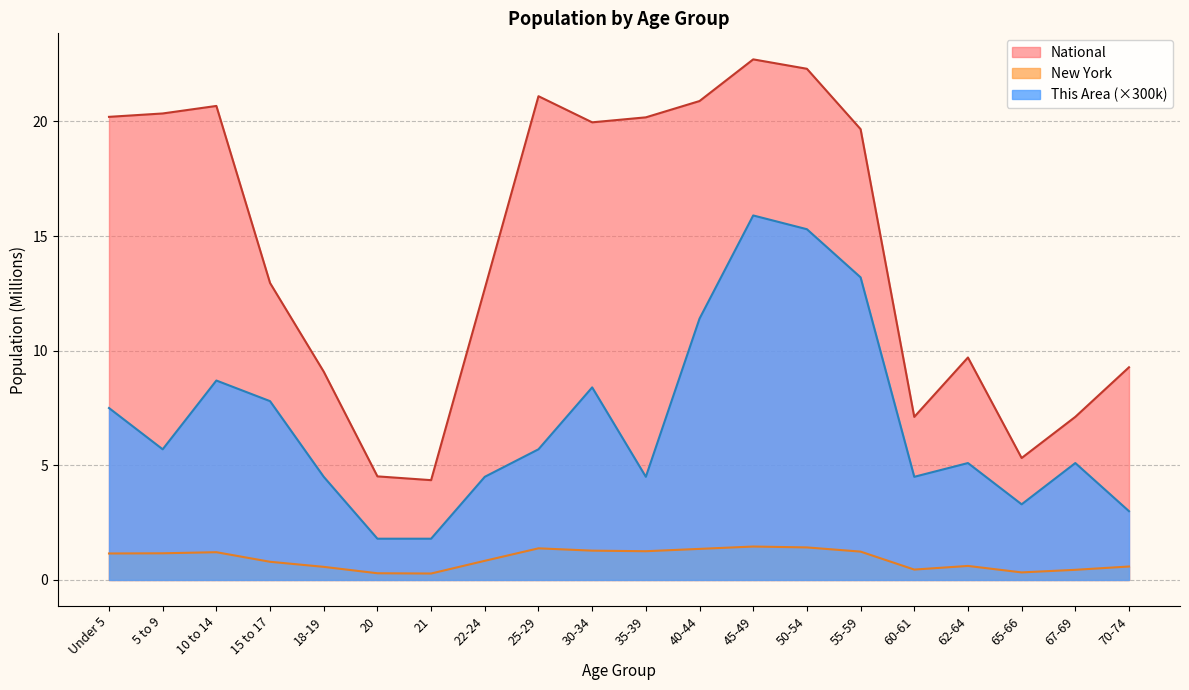

The National series shows 2.7 at 20. True or false?

False